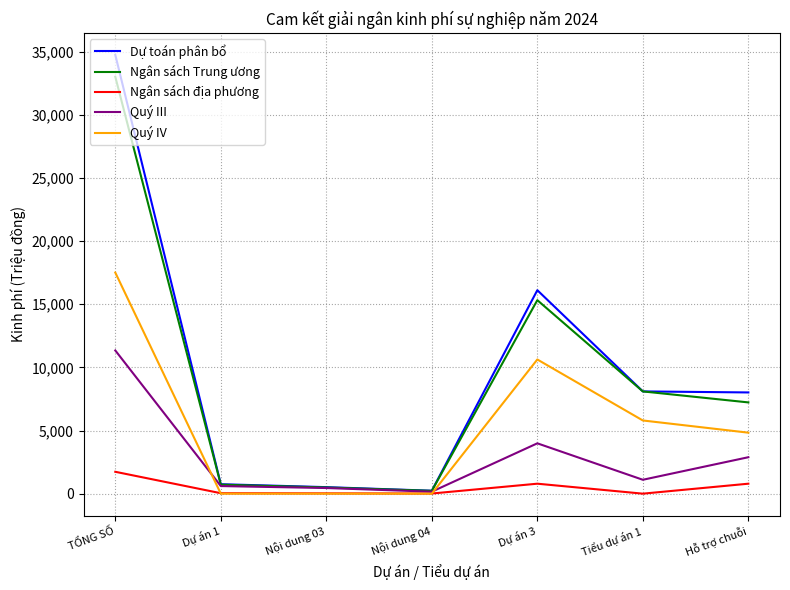

Is the value of Ngân sách địa phương at Dự án 1 greater than the value of Quý IV at TỔNG SỐ?

No